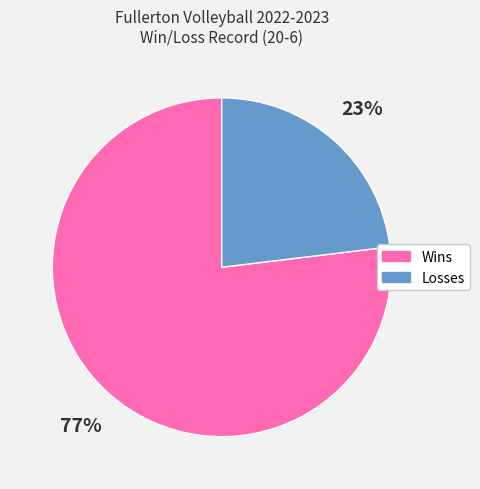

What is the majority slice?

Wins